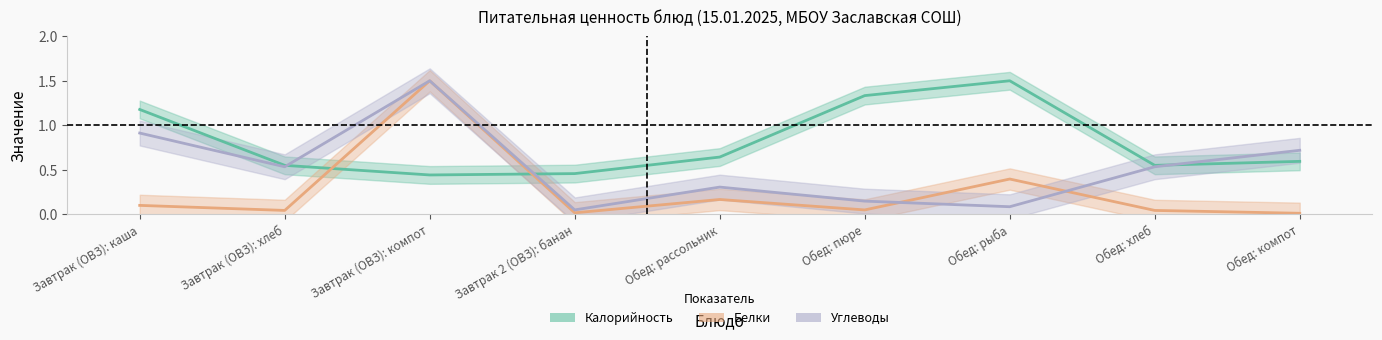

Where do Калорийность and Углеводы first cross each other?

Завтрак (ОВЗ): хлеб and Завтрак (ОВЗ): компот